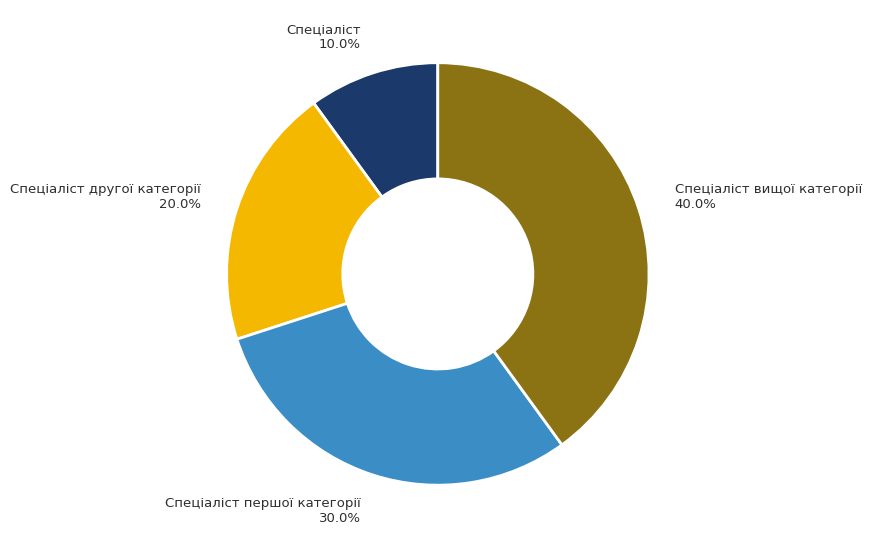

Combined, what portion of the pie is Спеціаліст 10.0% and Спеціаліст другої категорії 20.0%?

30.0%